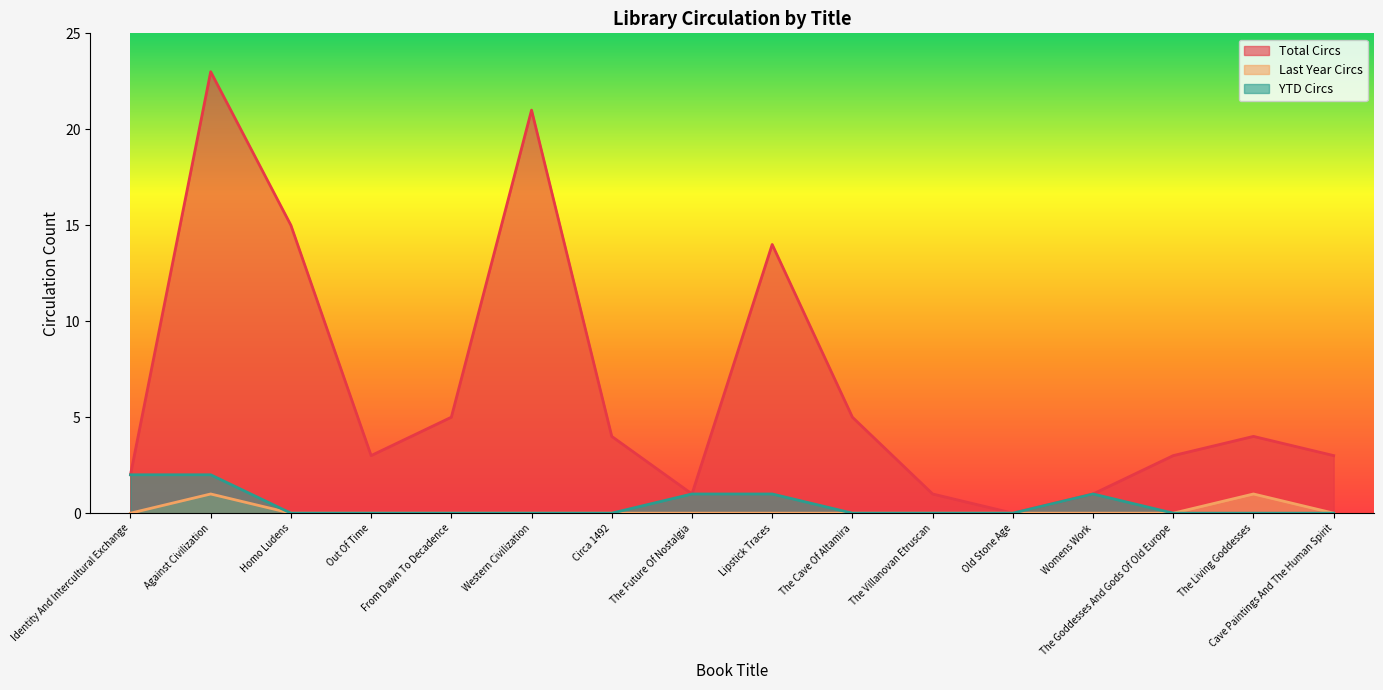

True or false: Last Year Circs and YTD Circs cross at least once.

False